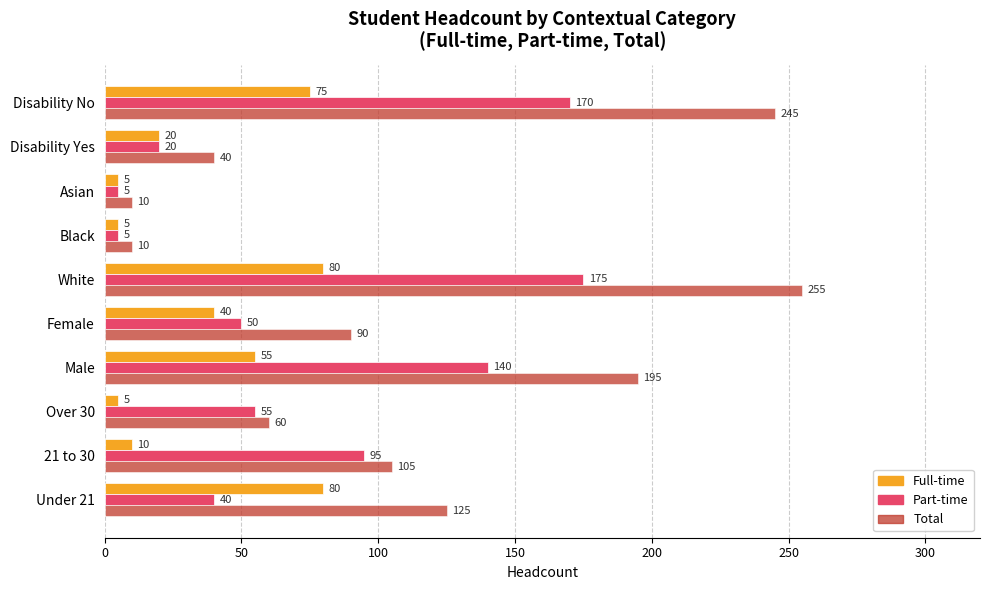

What is the minimum value shown in the chart?

5